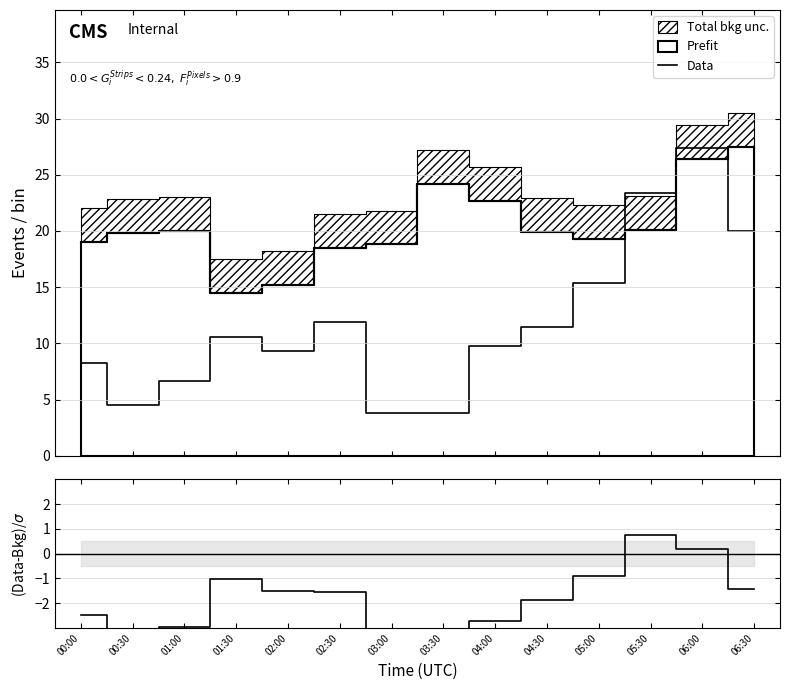

What is the label of the 12th point from the left?

05:30